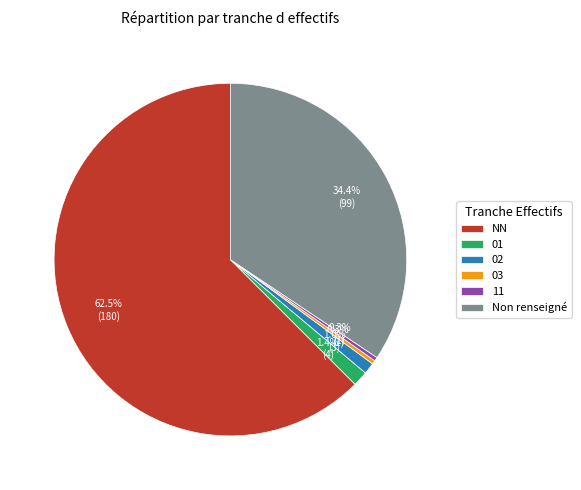

To the nearest percent, what is the difference between the largest and smallest slice percentages?

62%